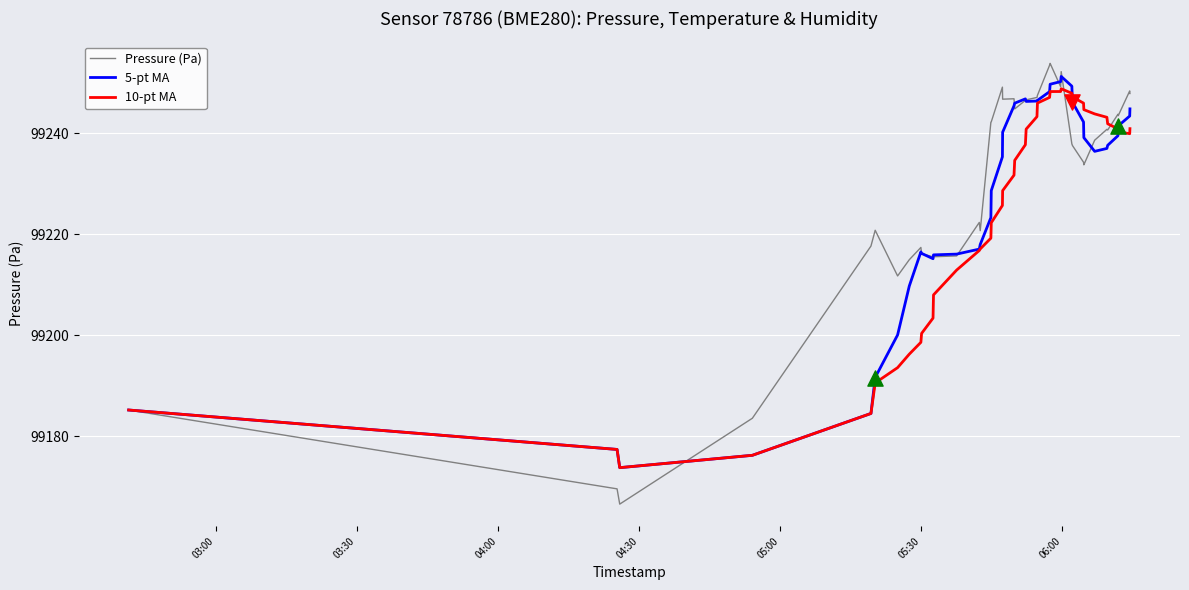

Which series has the largest range (max minus min)?

Pressure (Pa)